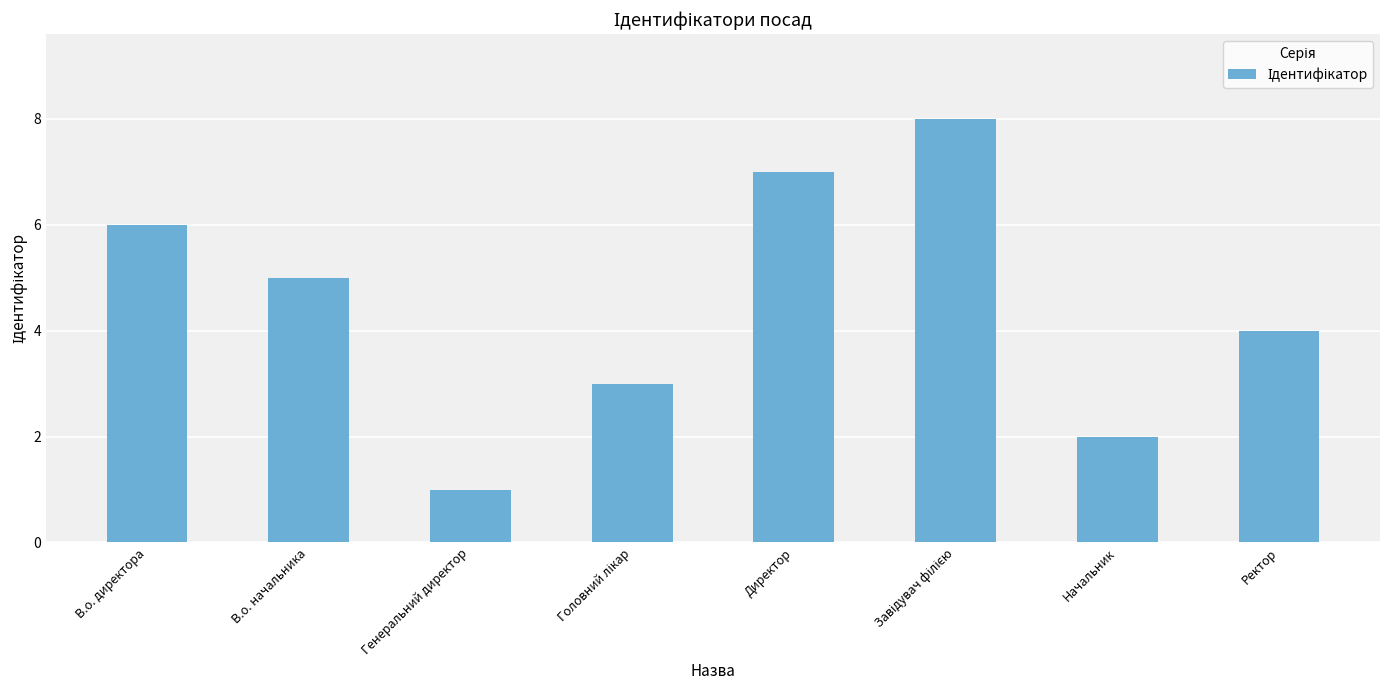

Which category has the lowest value across all series?

Генеральний директор